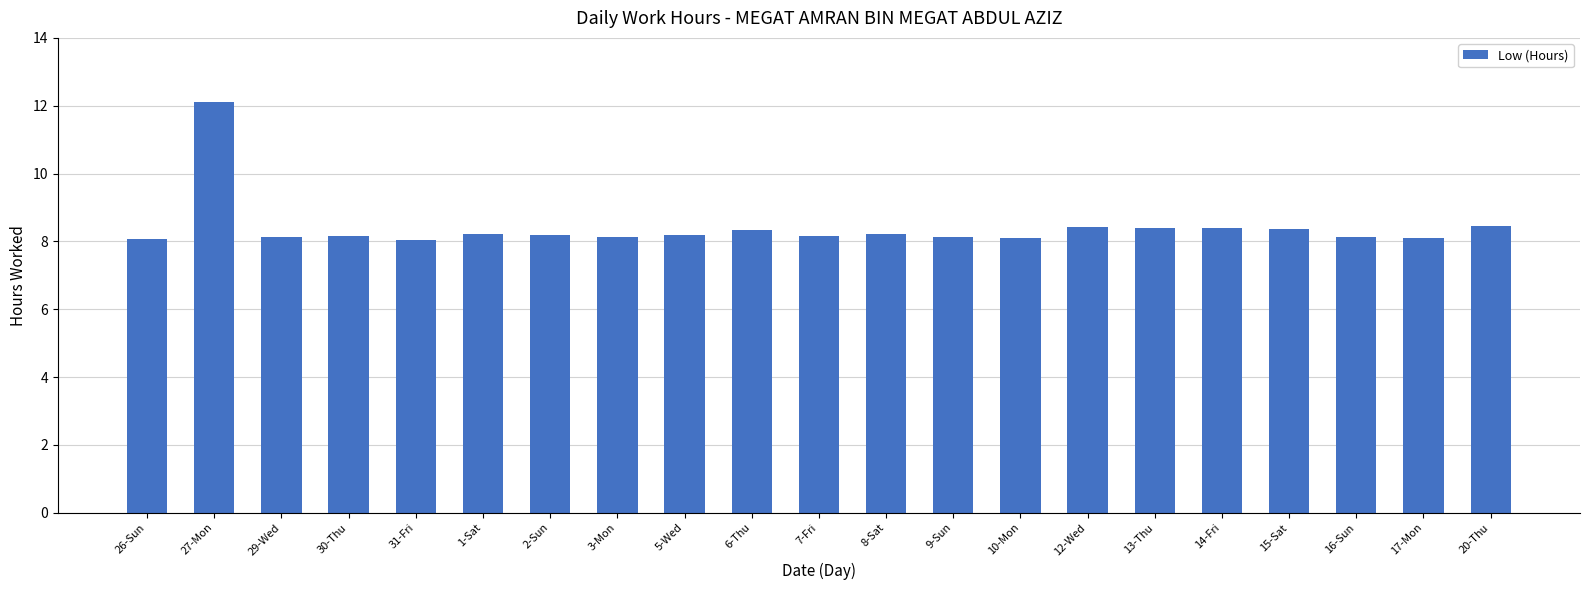

Does the chart contain stacked bars?

No